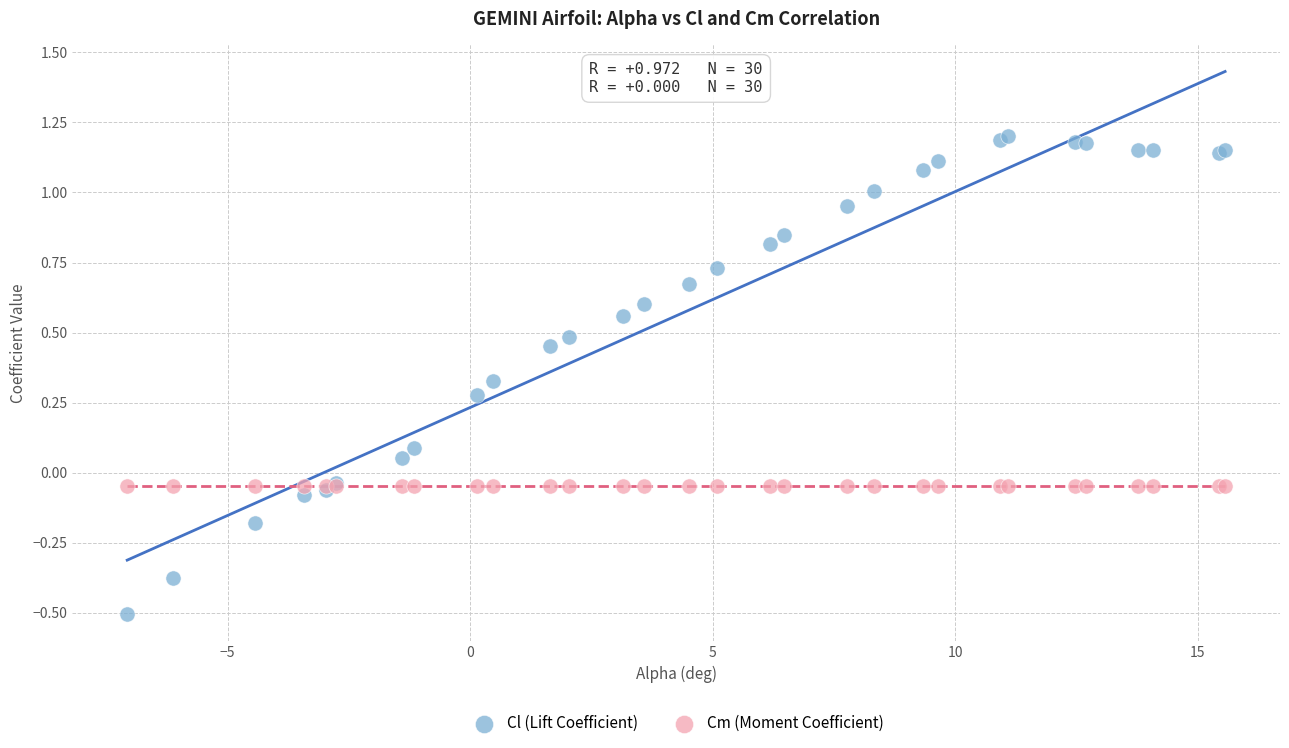

Which series contains the highest Y value?

Cl (Lift Coefficient)